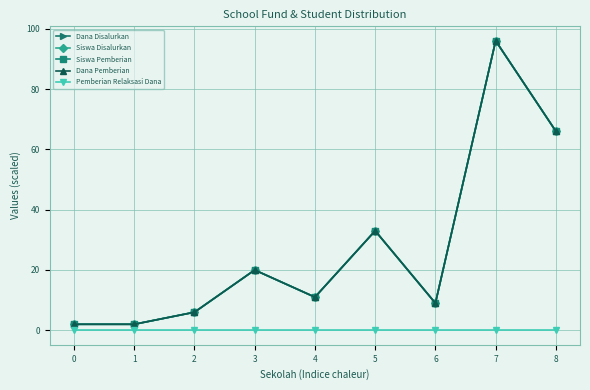

Which series has the largest range (max minus min)?

Dana Disalurkan